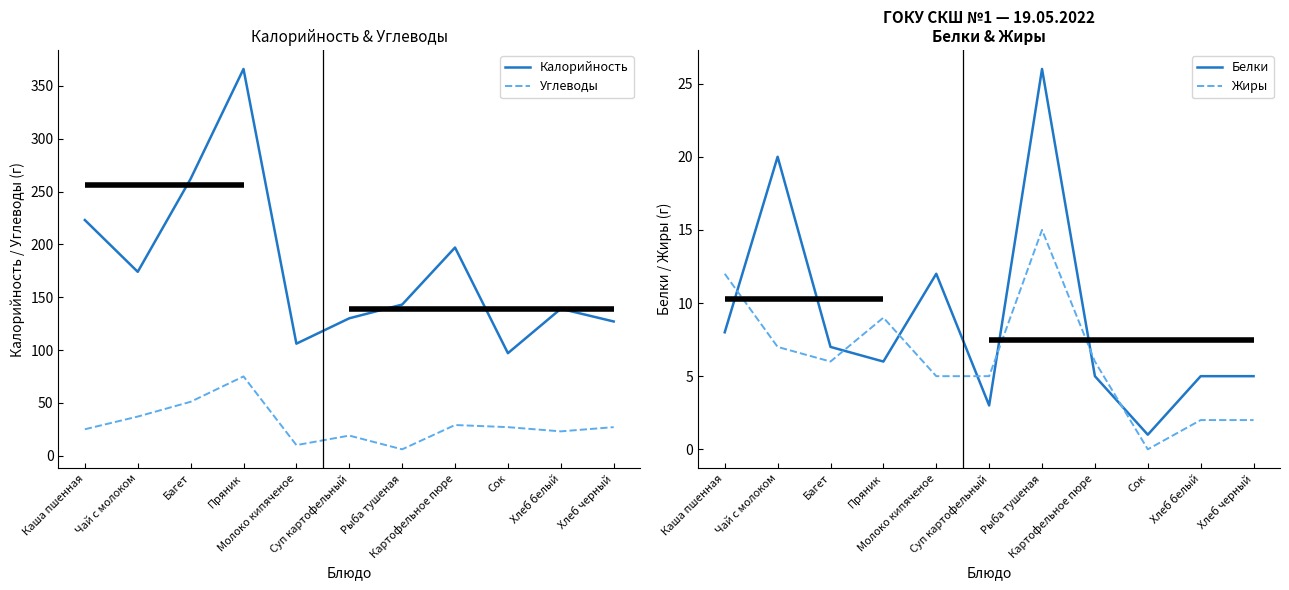

Is it true that Жиры equals 6 at Картофельное пюре?

True